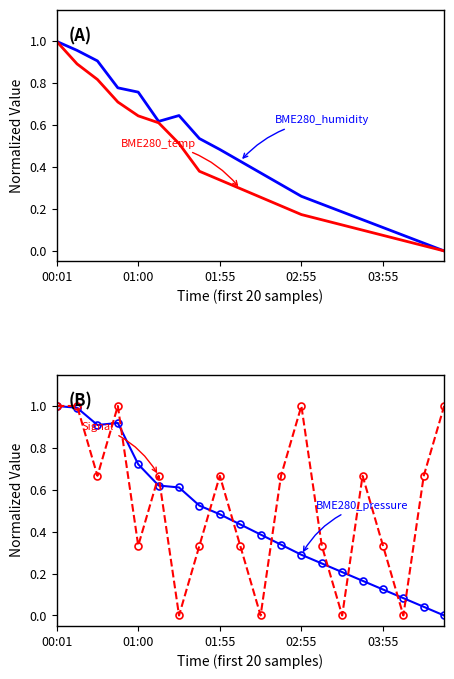

Which series has the widest spread of values?

BME280_humidity